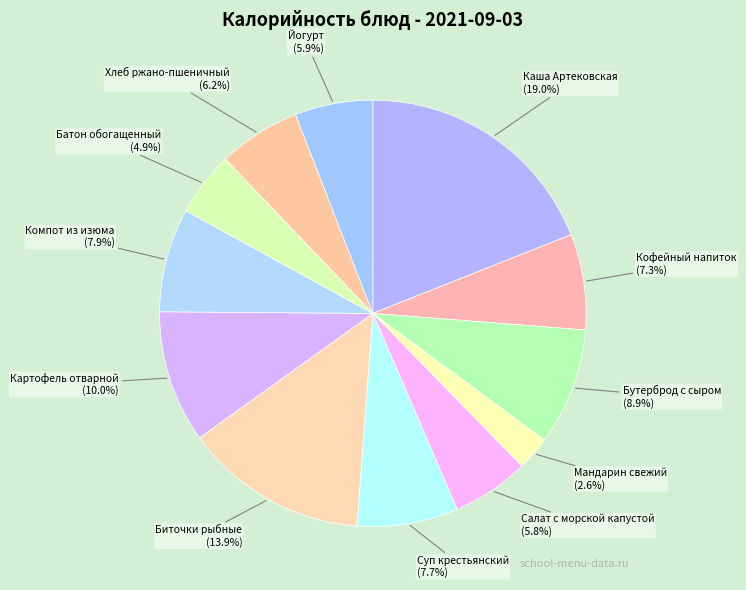

Does any single category account for the majority?

No